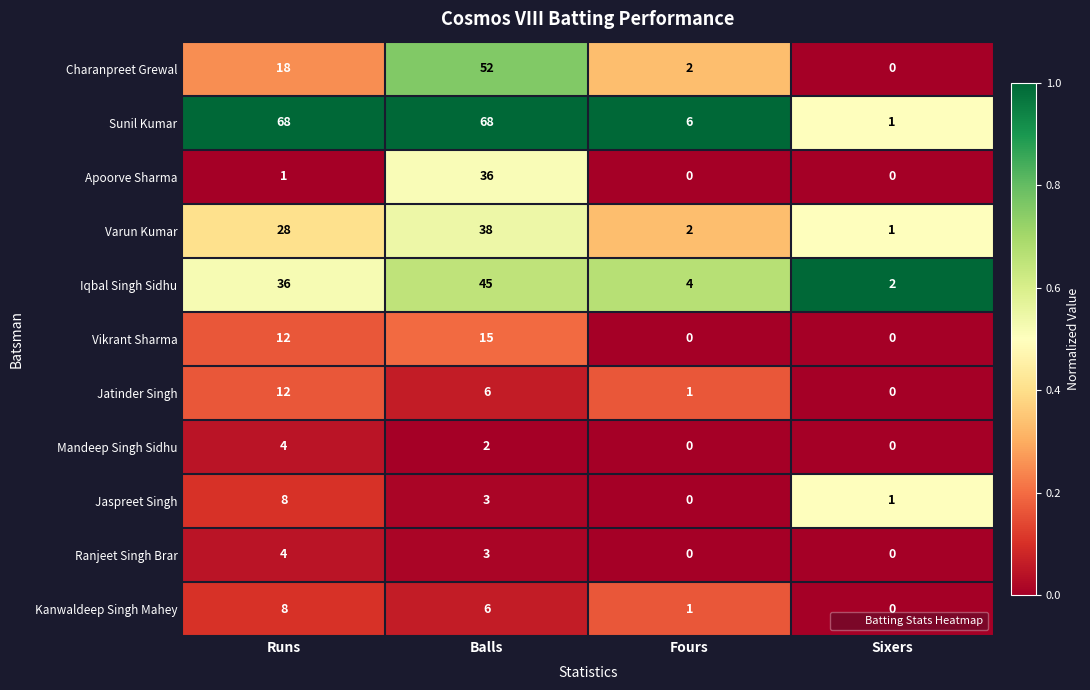

Which series changed the most between Runs and Balls?

Apoorve Sharma